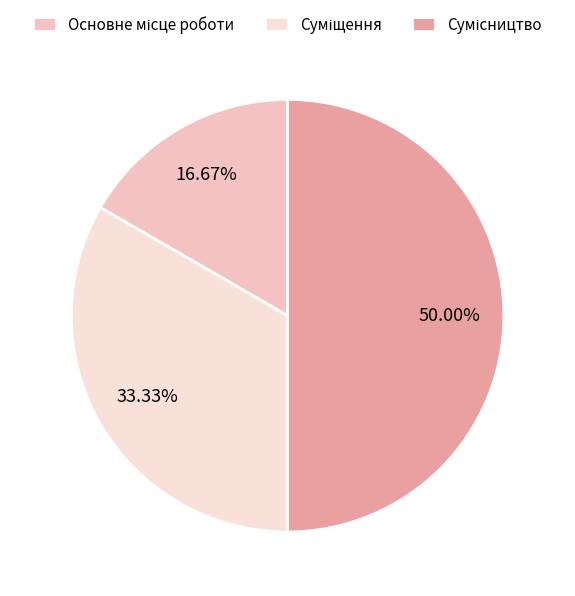

How many slices are in this pie chart?

3